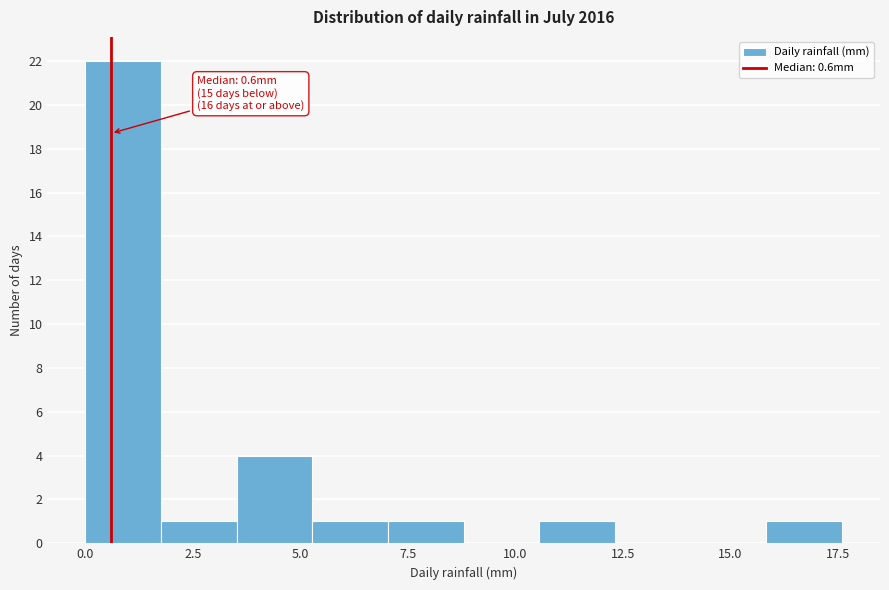

Read against the x-axis, roughly where is the centre of the tallest bar?

1.0